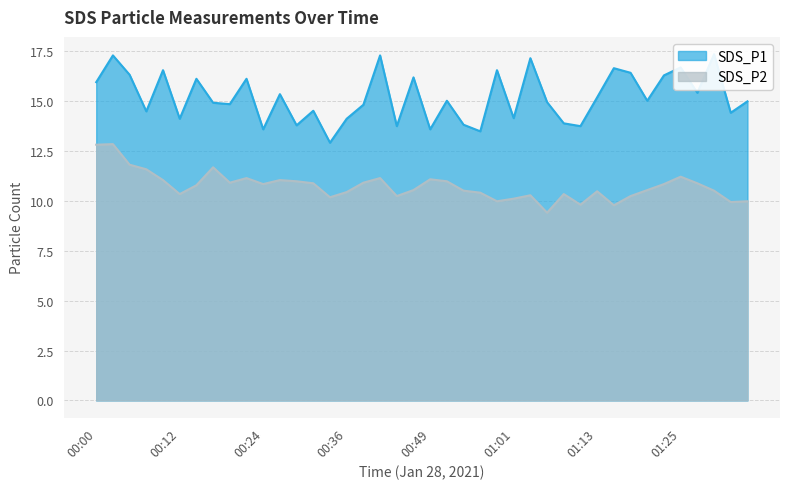

What is the sum of all SDS_P2 values?

429.0